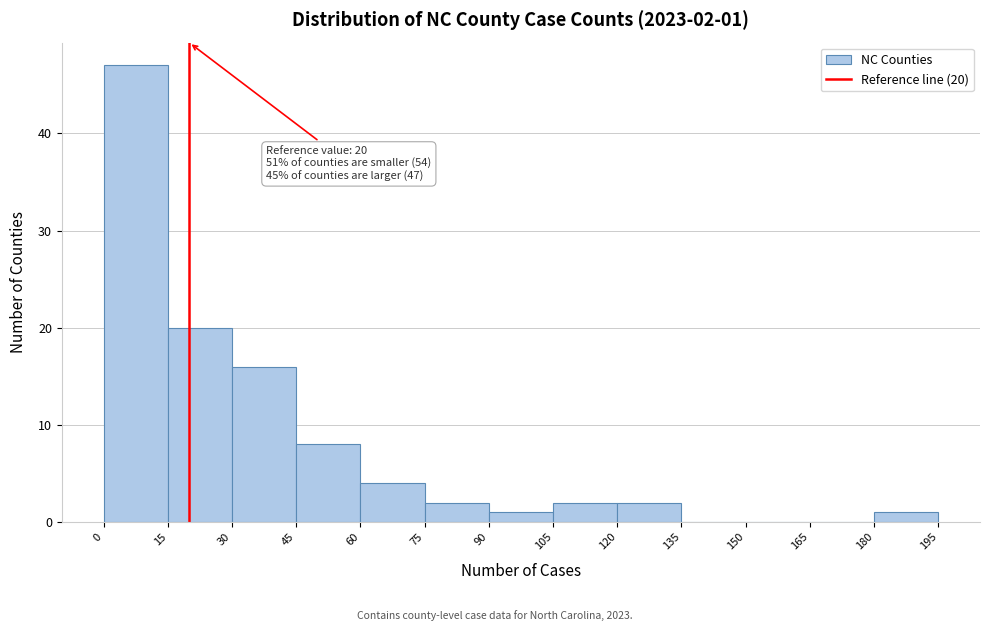

Over which range of the x-axis is the bar tallest?

0 to 15